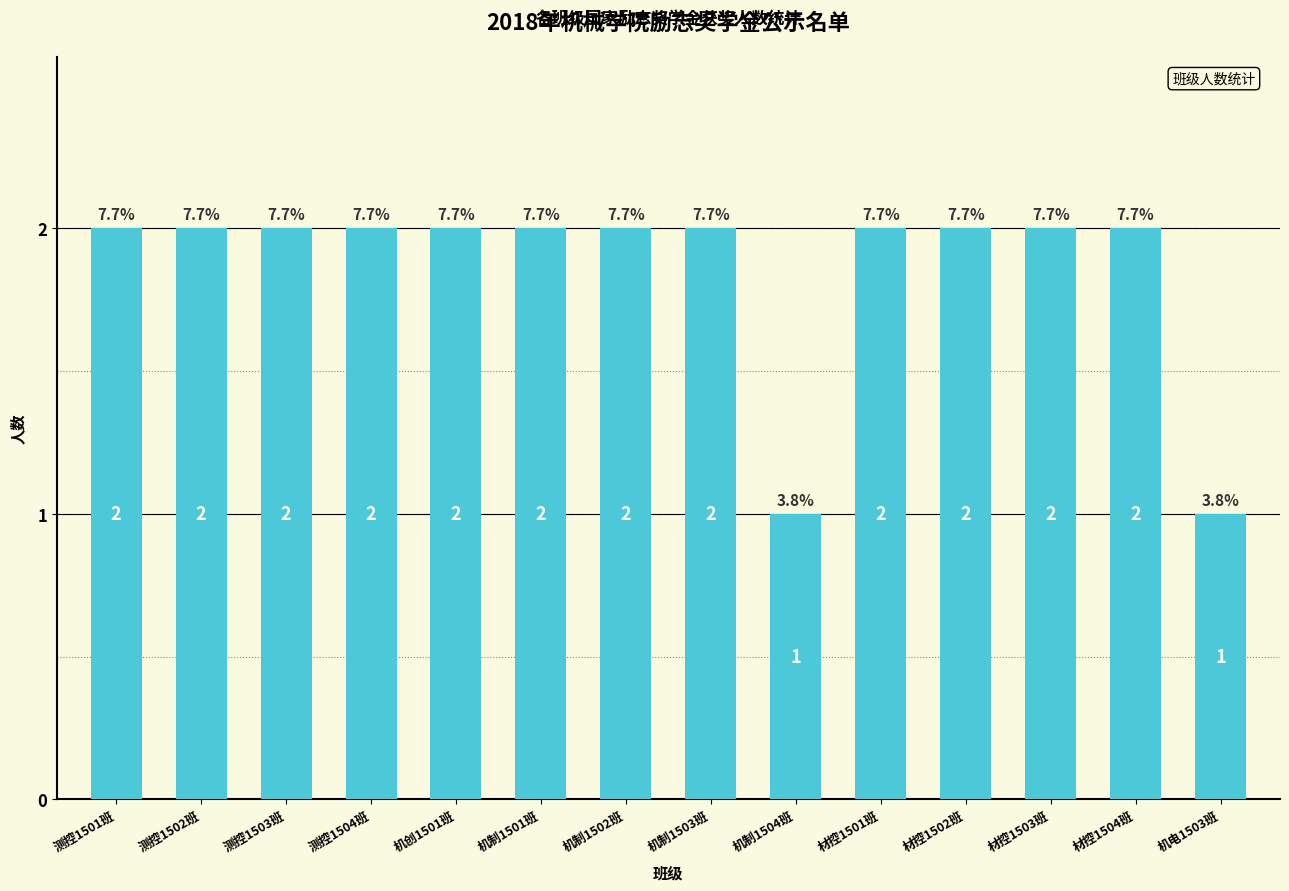

What is the value of the 1st bar from the left?

2